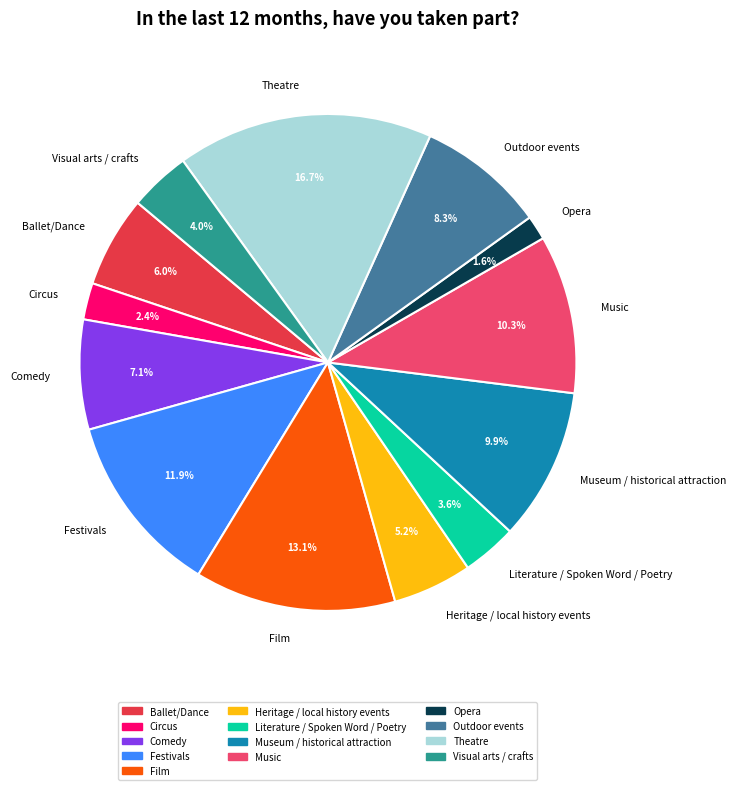

To the nearest percent, what is the average slice percentage?

8%